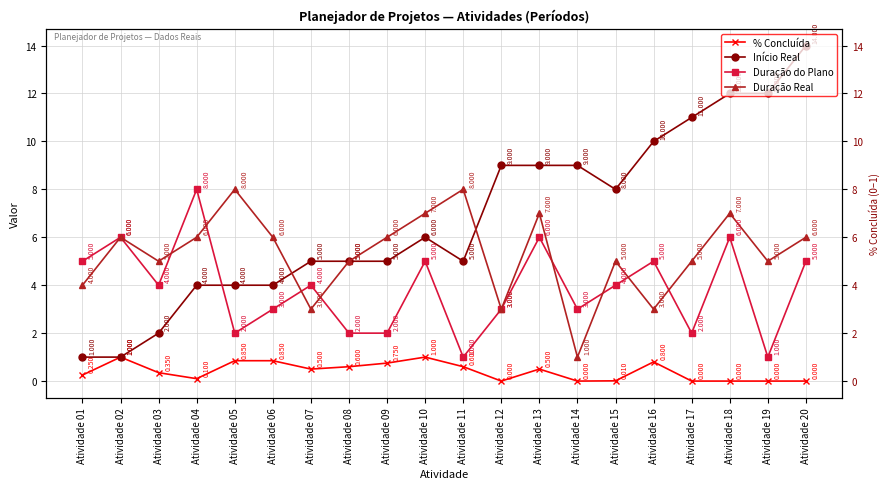

How many lines are shown in the chart?

4